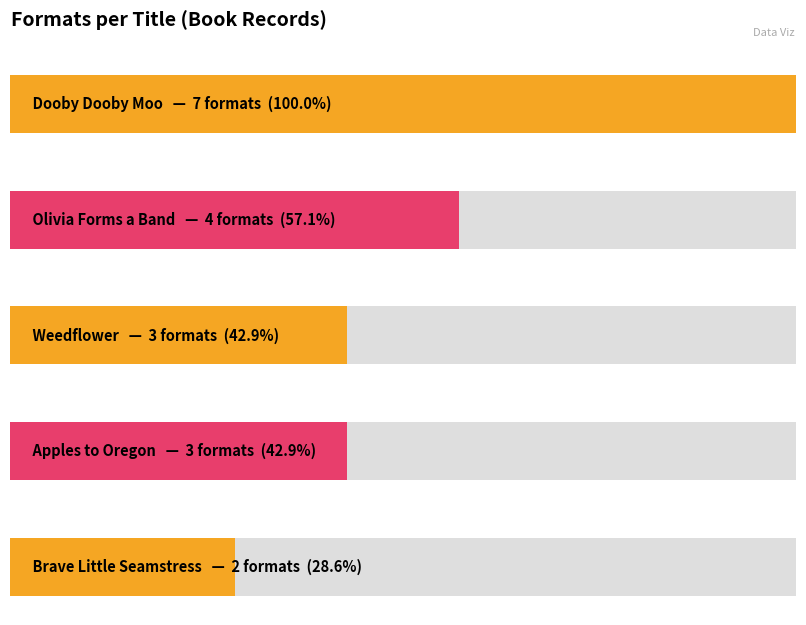

True or false: the data shows 7 at Dooby Dooby Moo.

True